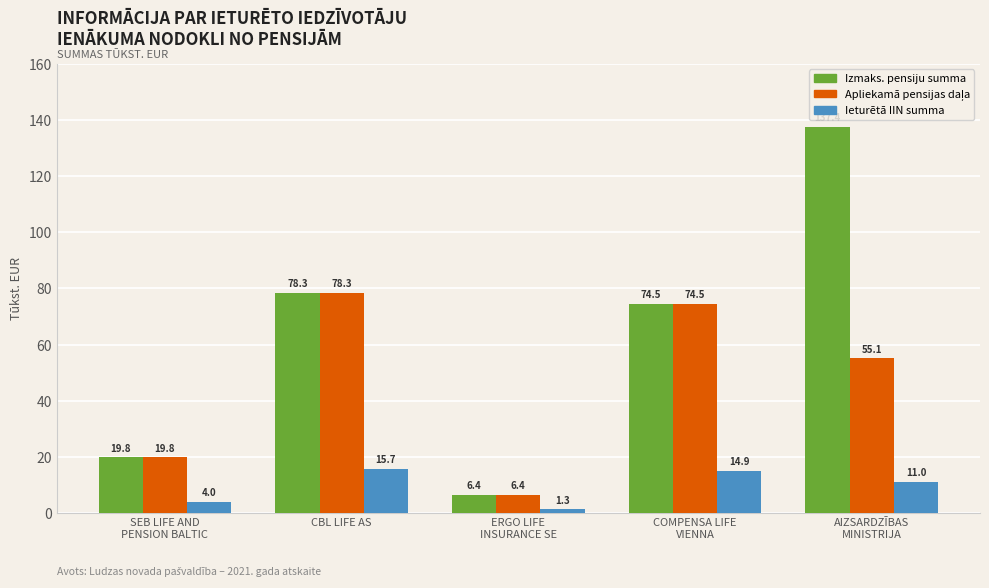

How many categories are shown in the chart?

5